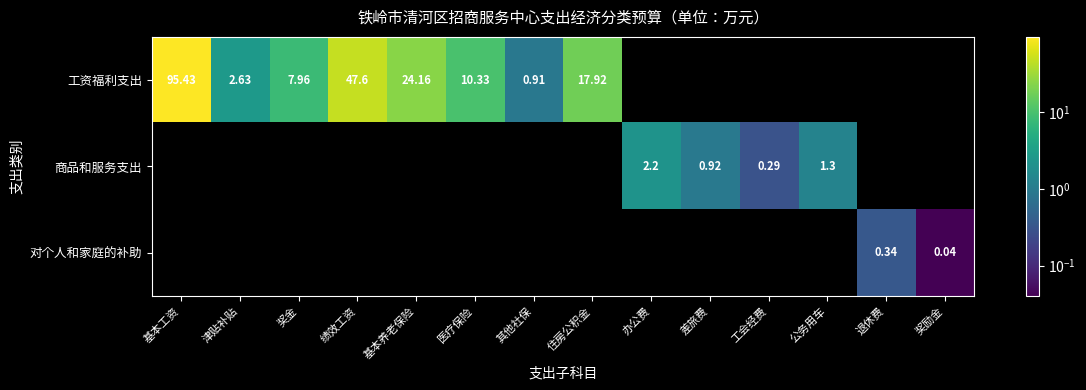

Is it true that 商品和服务支出 equals 1.5 at 绩效工资?

False